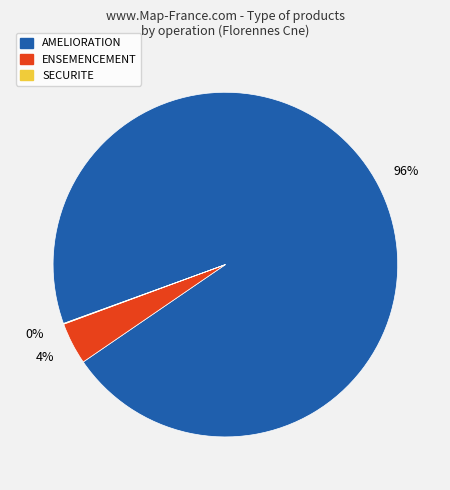

Does any single category account for the majority?

Yes